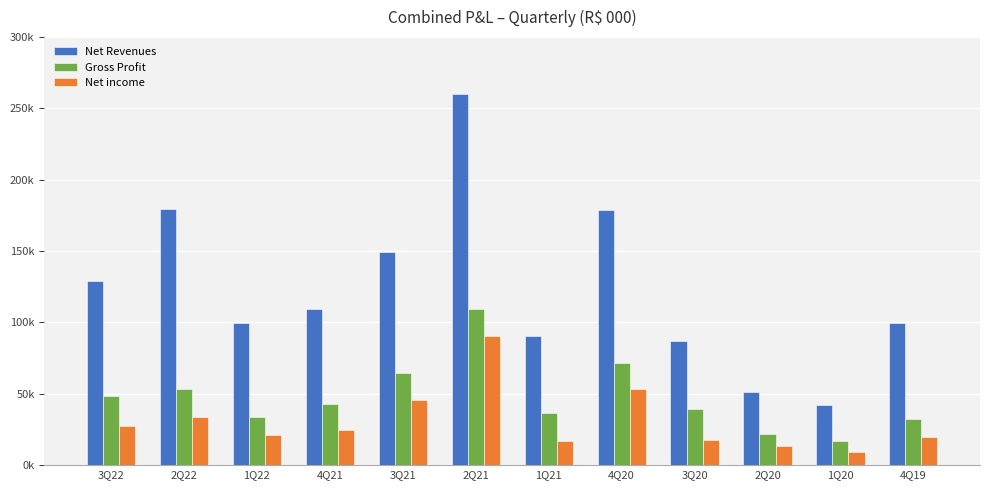

What are all the series names shown in the legend?

Net Revenues, Gross Profit, Net income